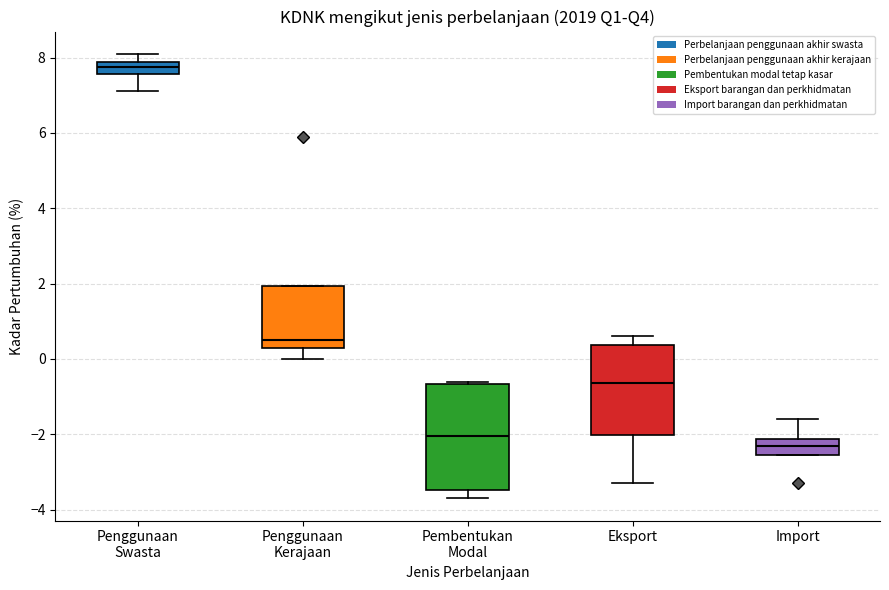

Which box has the lowest median line?

Import